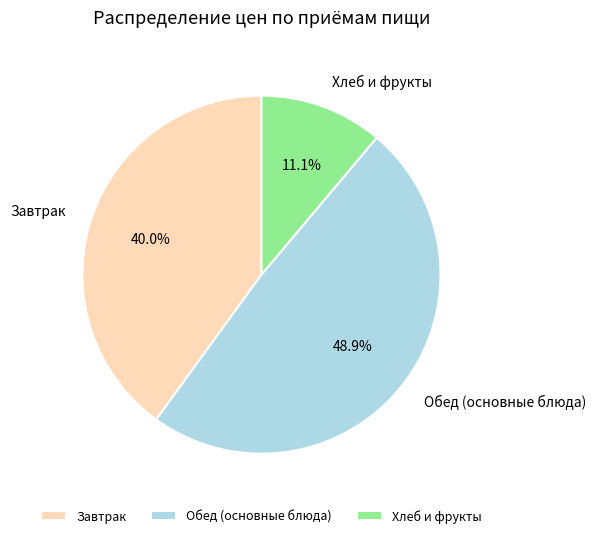

What is the largest slice in the pie chart?

Обед (основные блюда)